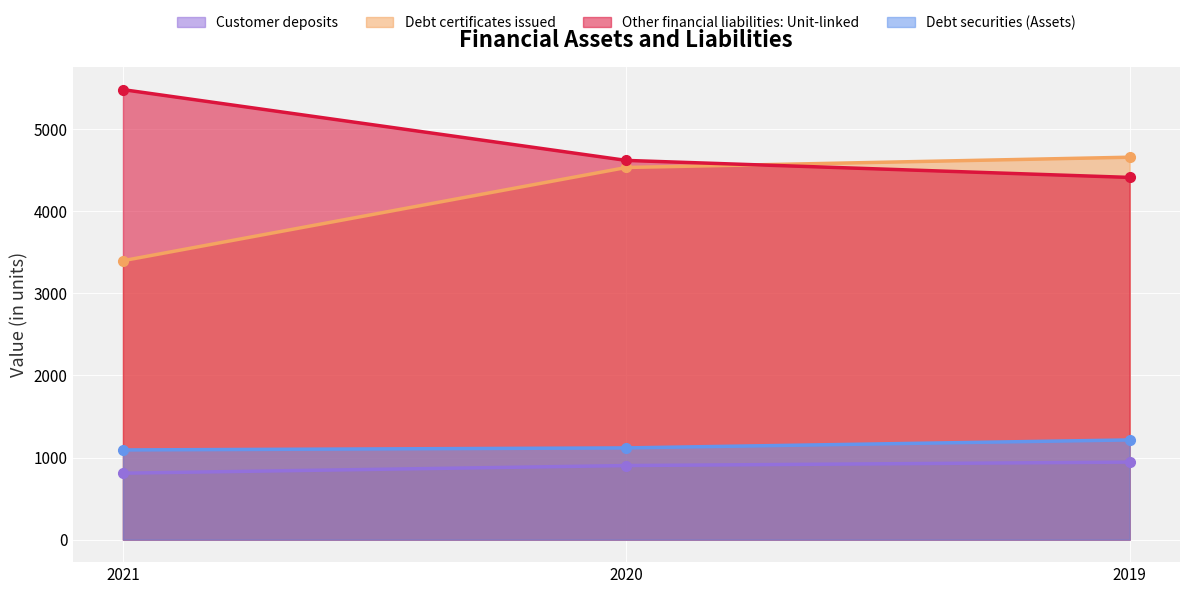

At 2021, list the series in order from largest to smallest.

Other financial liabilities: Unit-linked, Debt certificates issued, Debt securities (Assets), Customer deposits